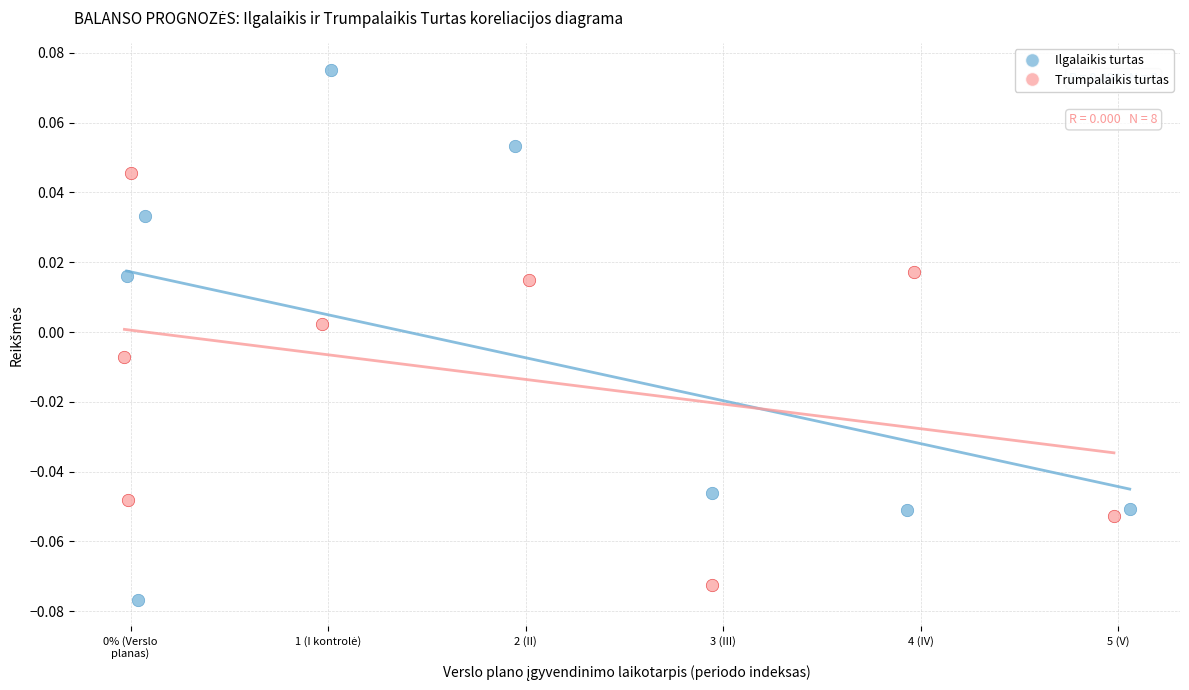

Which series contains the lowest Y value?

Ilgalaikis turtas